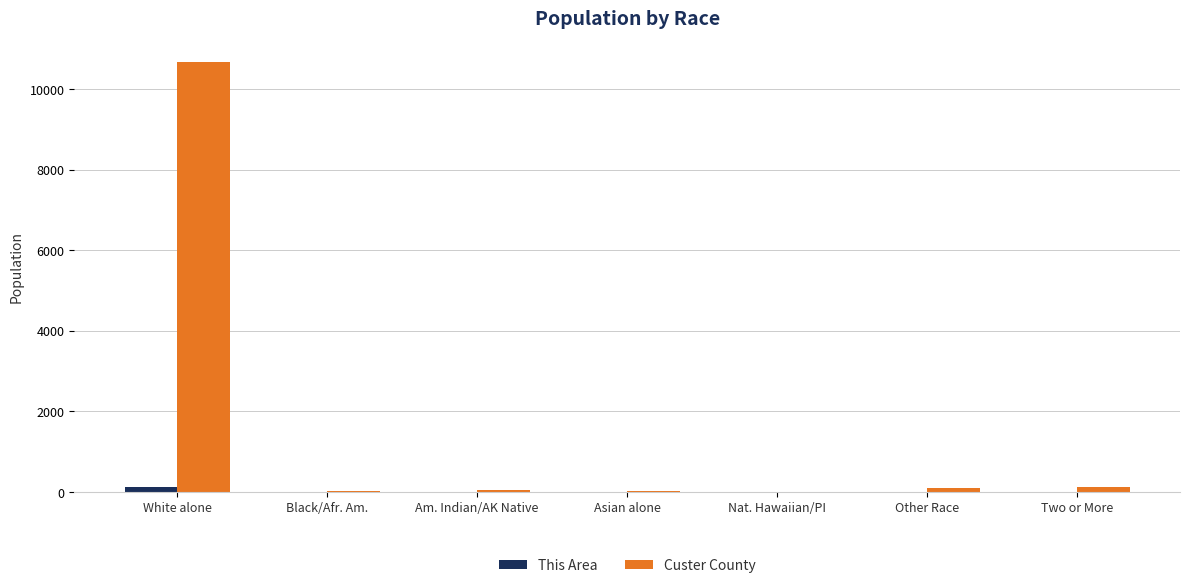

Which series changed the most between White alone and Asian alone?

Custer County